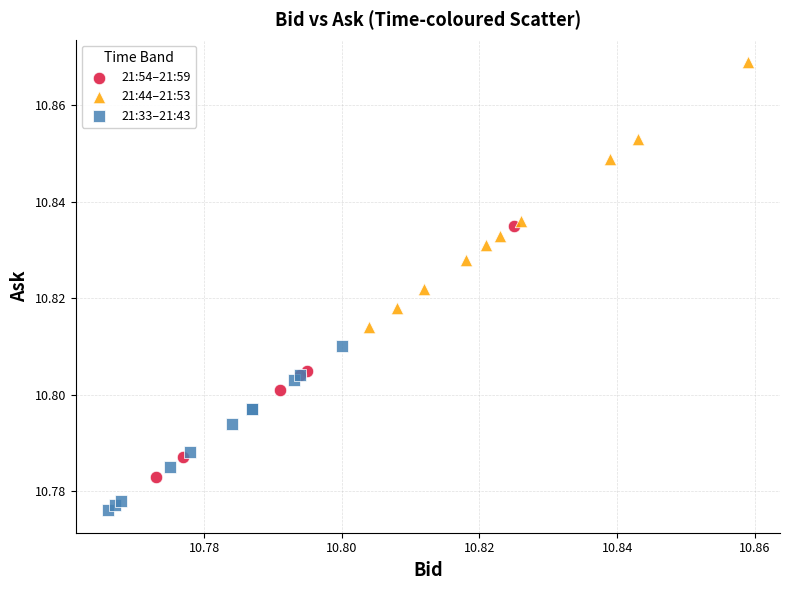

Which series reaches the maximum Y coordinate?

21:44–21:53